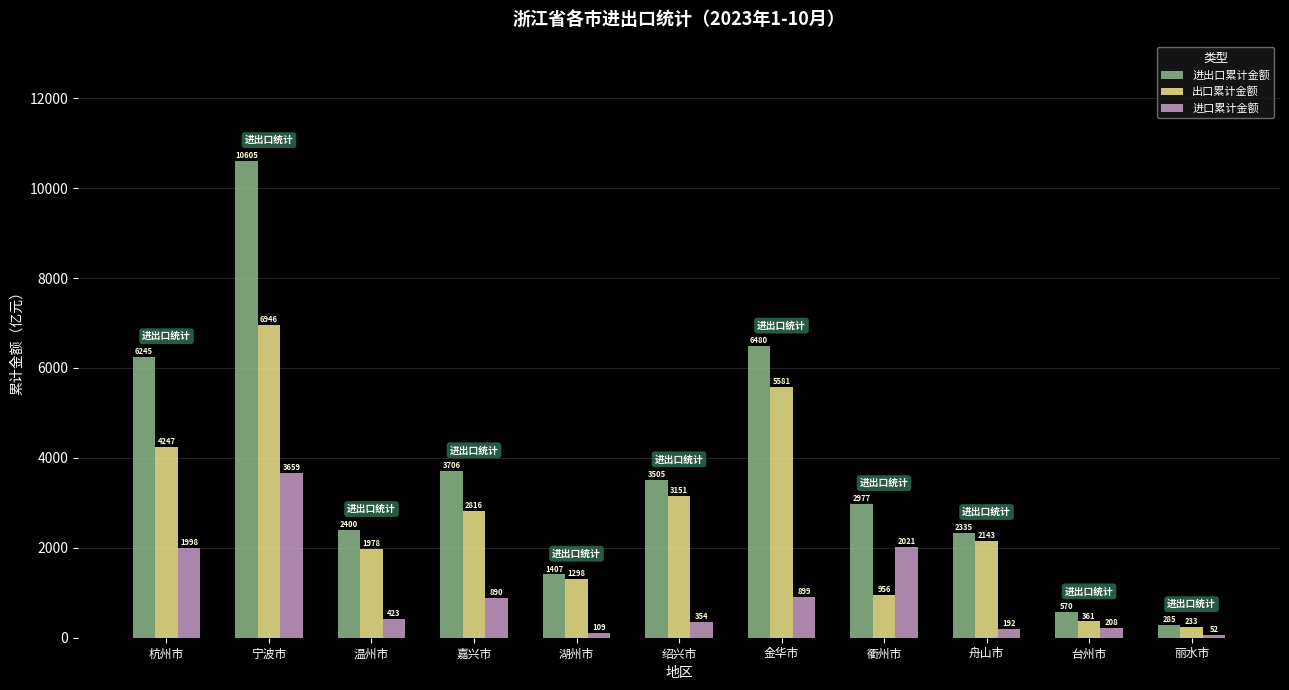

Which series has the widest spread of values?

进出口累计金额